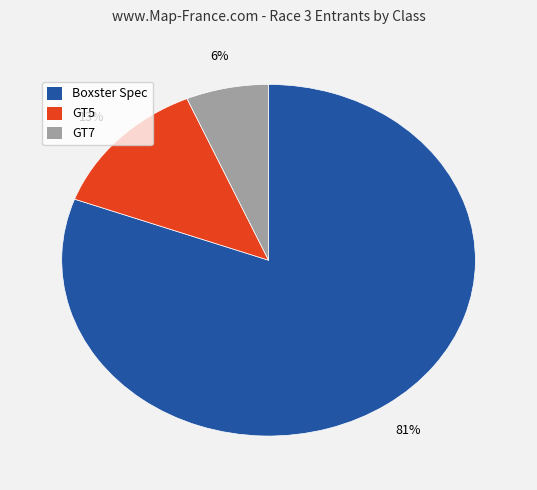

To the nearest percent, what portion does Boxster Spec represent?

81%